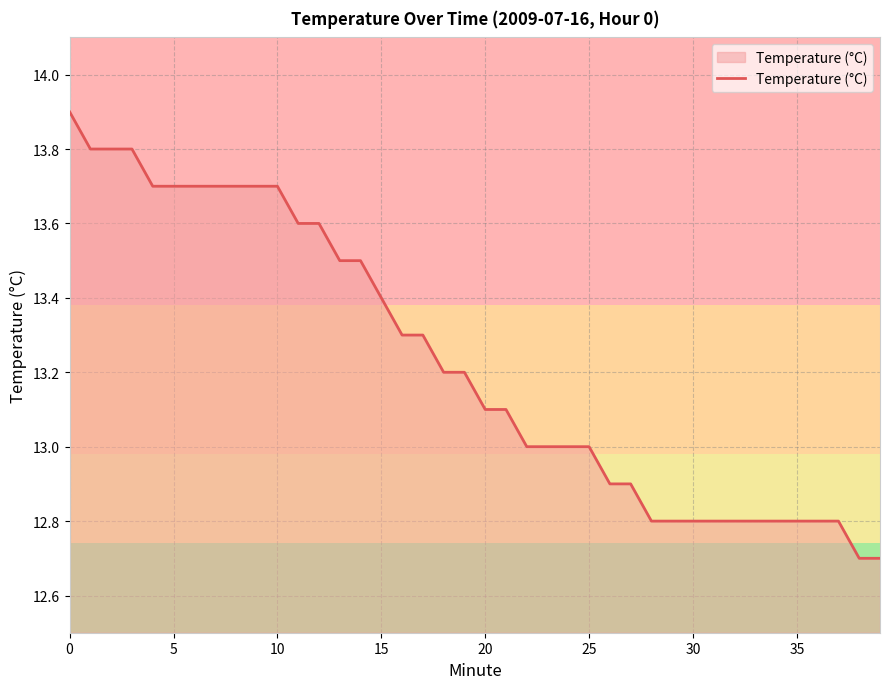

What is the difference between the maximum and minimum values?

1.2